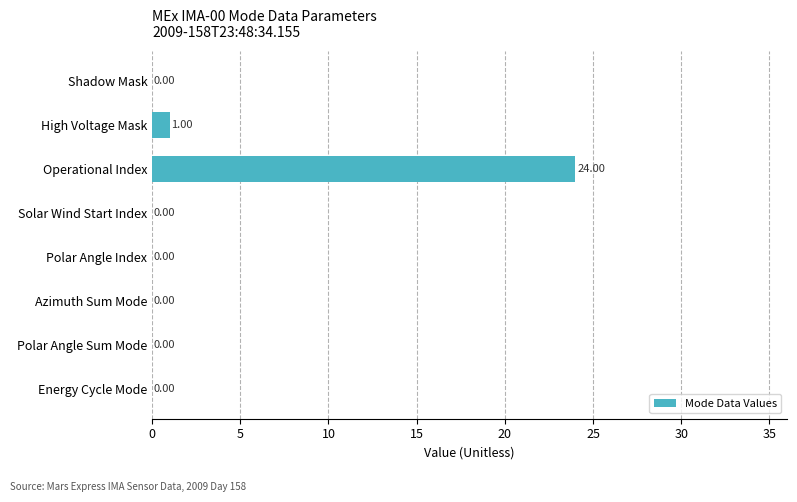

What is the change in value from Operational Index to Polar Angle Index?

-24